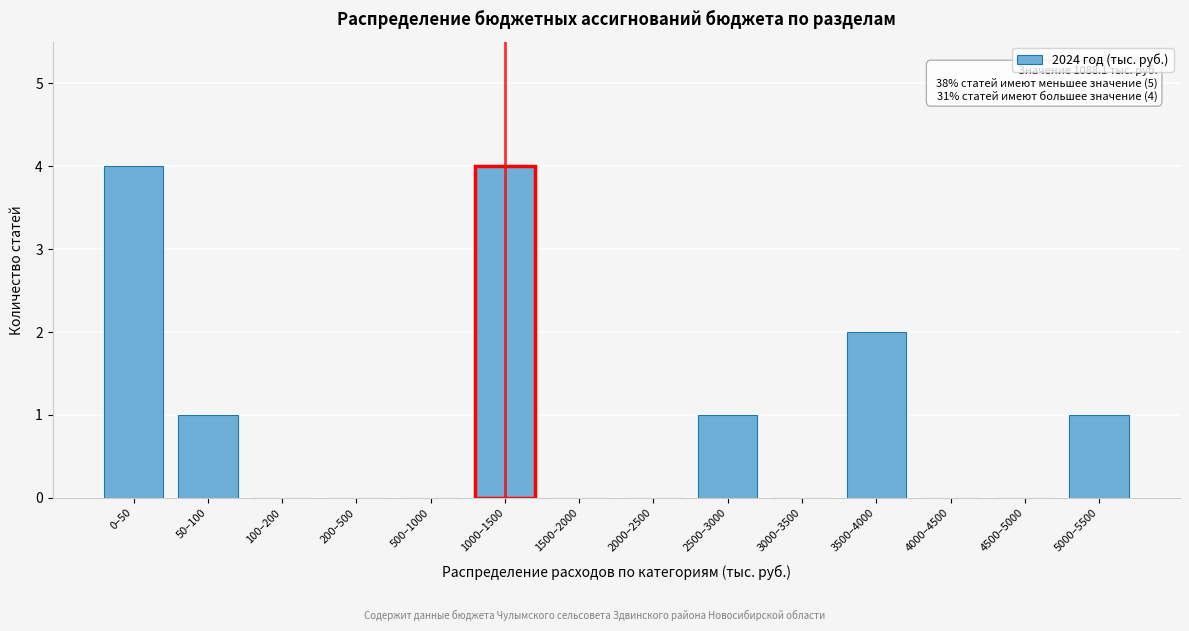

Reading right to left, what are all the values shown in this chart?

5000–5500=1	4500–5000=0	4000–4500=0	3500–4000=2	3000–3500=0	2500–3000=1	2000–2500=0	1500–2000=0	1000–1500=4	500–1000=0	200–500=0	100–200=0	50–100=1	0–50=4